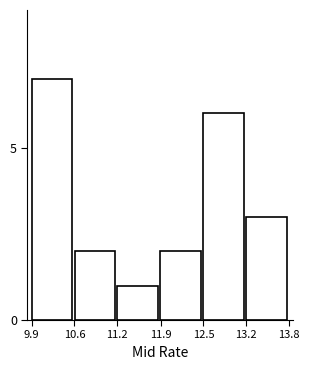

Reading left to right, extract all data points from this chart.

7	2	1	2	6	3